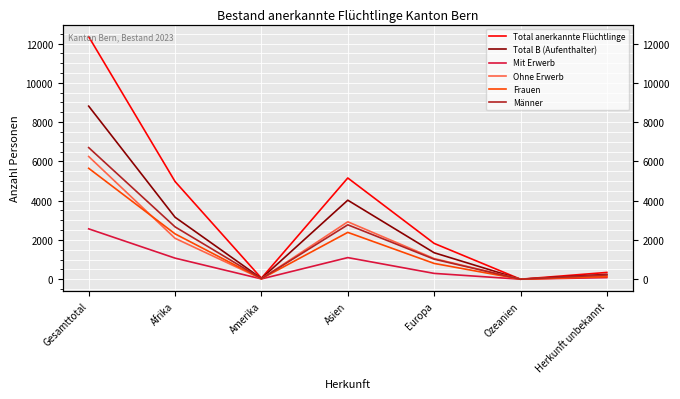

How many categories are shown in the chart?

7